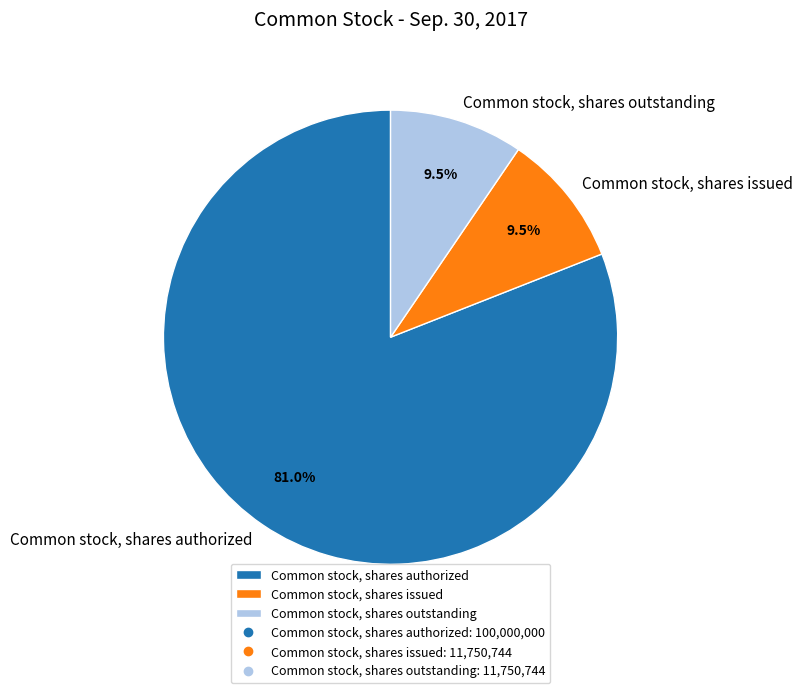

Which category has the biggest portion of the pie?

Common stock, shares authorized